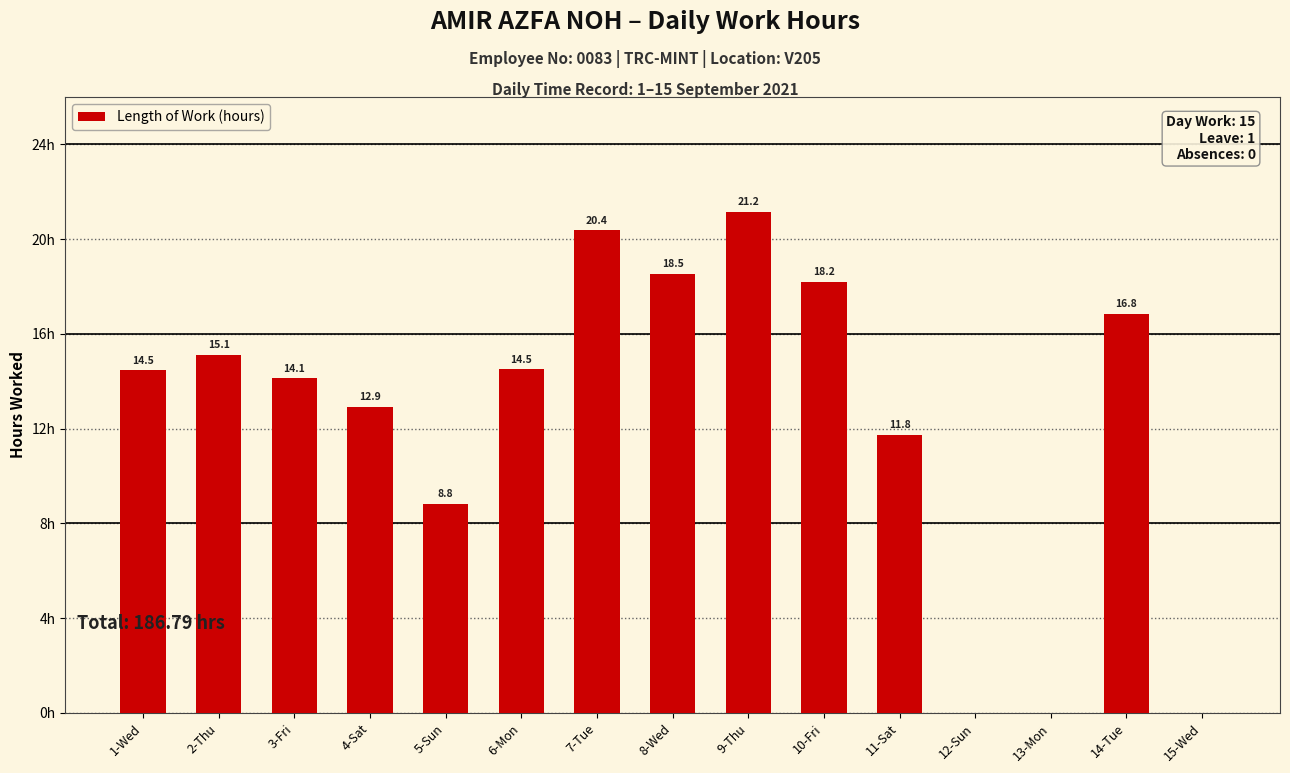

Where is the data nearest to the value 10?

5-Sun